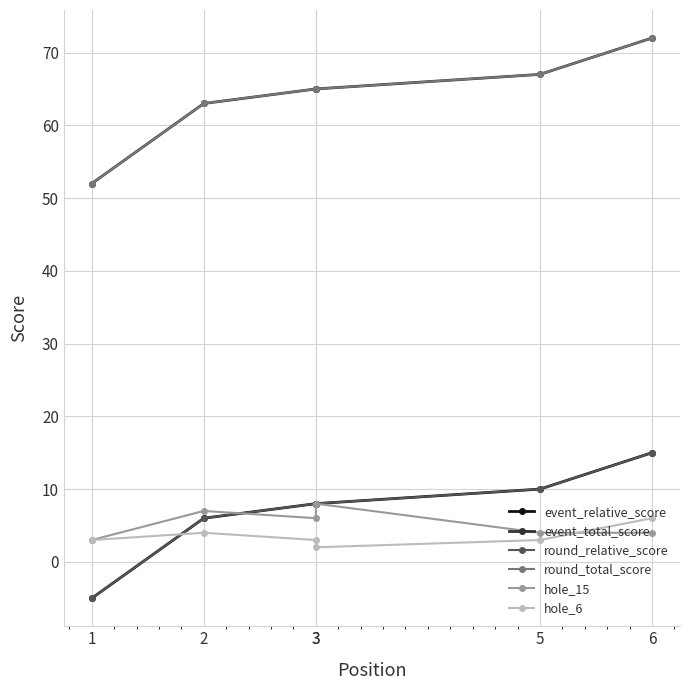

True or false: round_relative_score has more than 1 interior local peaks.

False